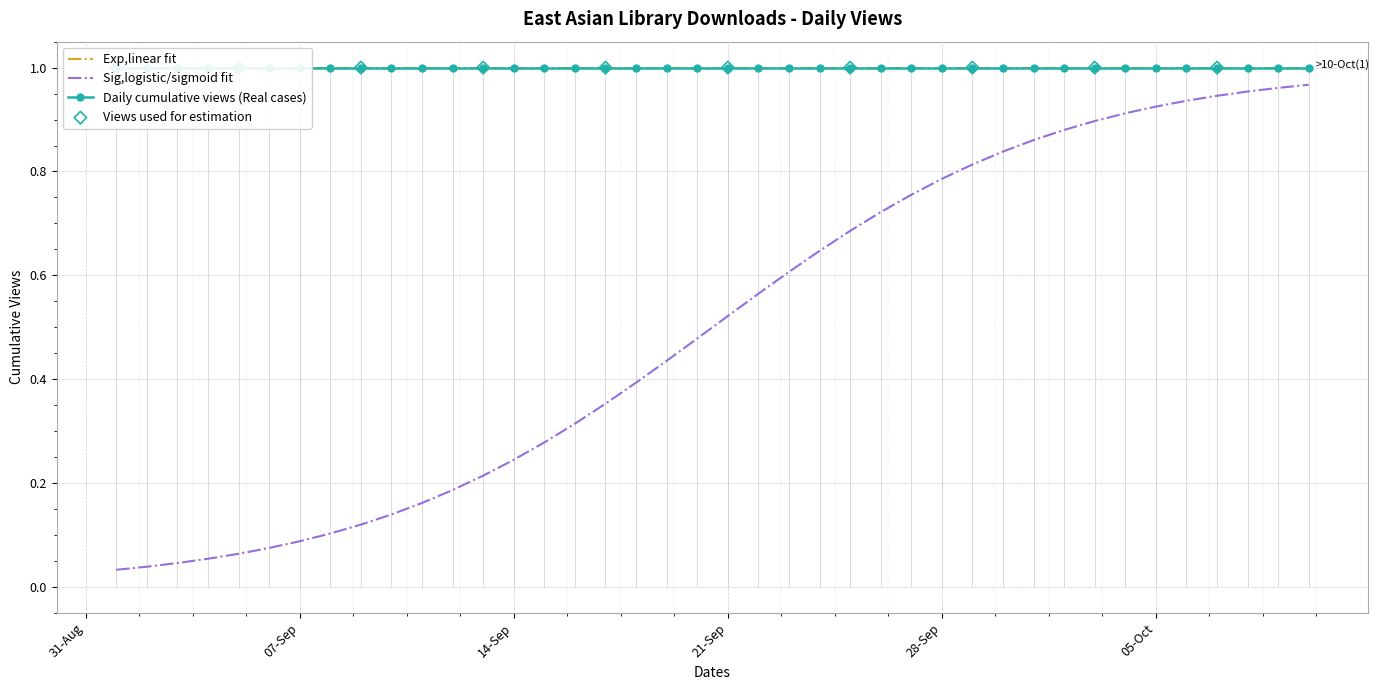

Which has a higher value, 2021-10-06 or 2021-10-13?

2021-10-06